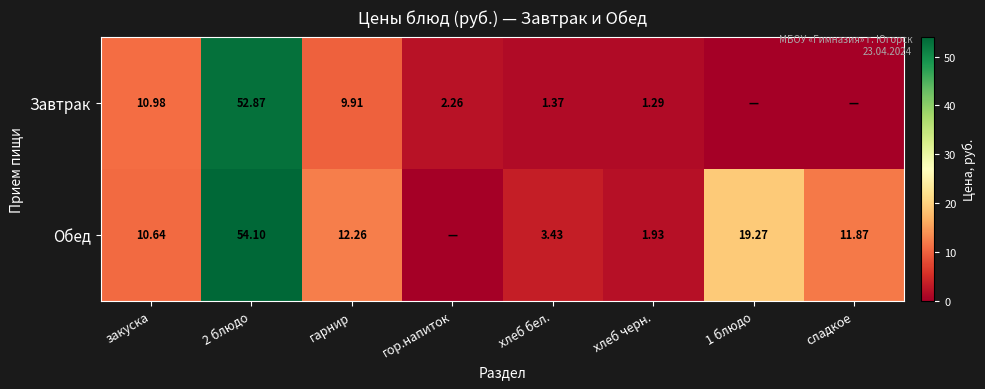

The Завтрак series shows 7.0 at закуска. True or false?

False